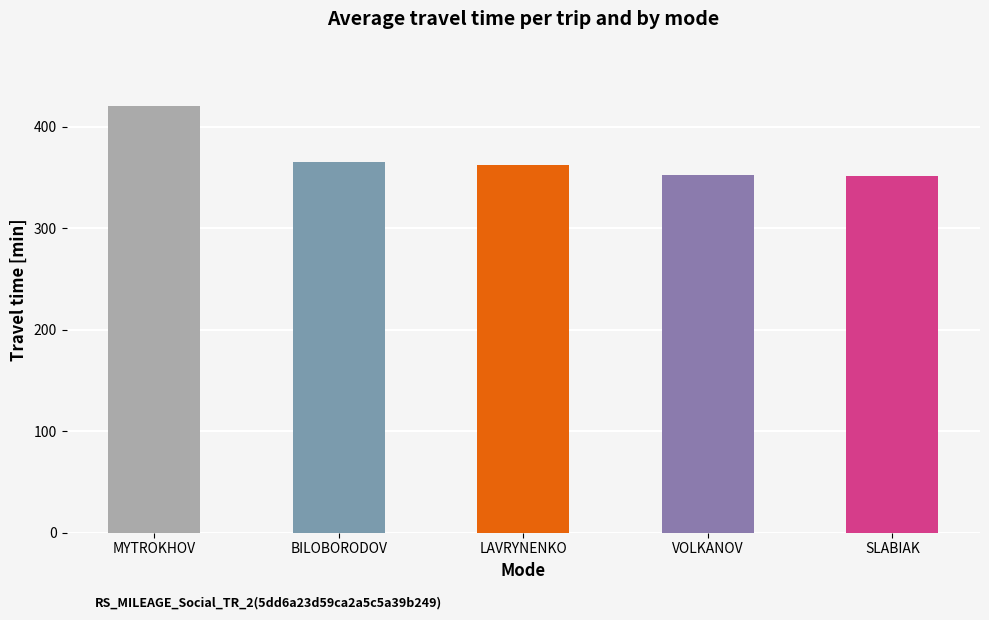

What is the difference between the second highest and minimum values?

13